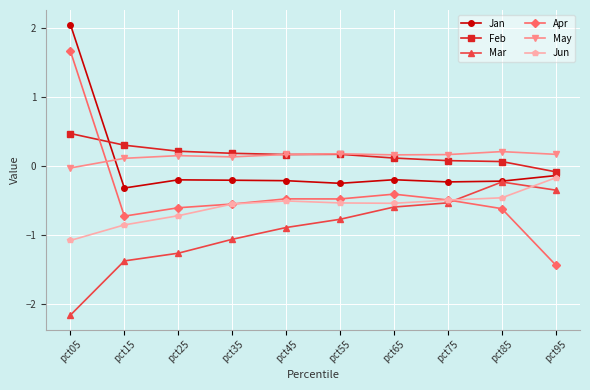

Which series ends up on top after the final intersection of May and Jan?

May